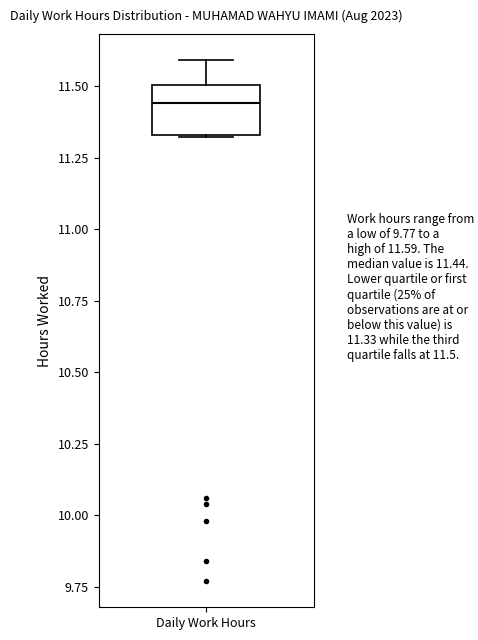

Transcribe this box plot: give where the median line is, the range the box spans, and where the two whiskers end, as read against the y-axis. The values are not printed on the chart, so give them approximately, as read against the axis.

median 11.45, box 11.35 to 11.50, whiskers 11.30 to 11.60